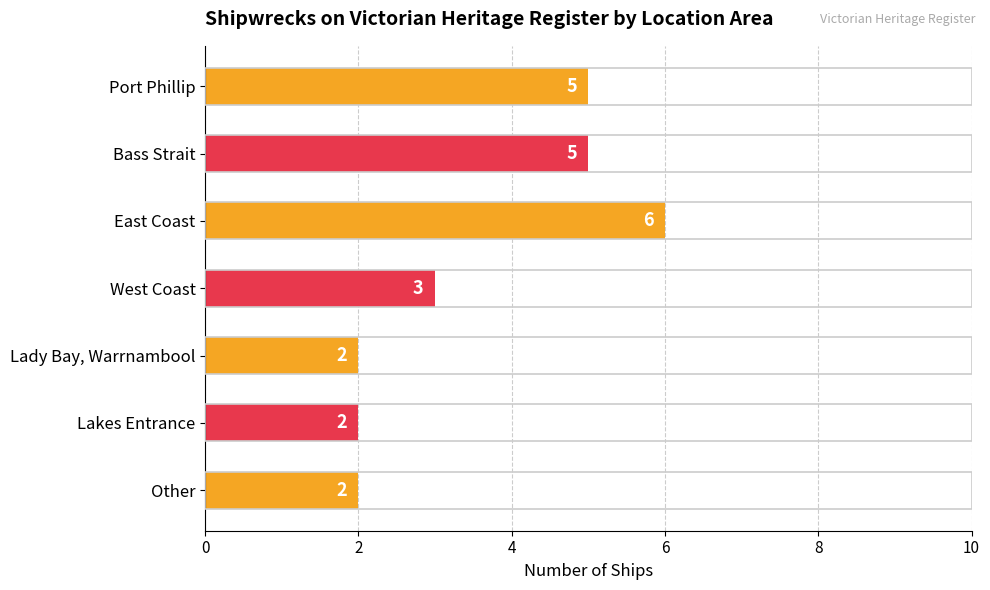

Approximately how many times larger is the value at Lady Bay, Warrnambool compared to Bass Strait?

0.4